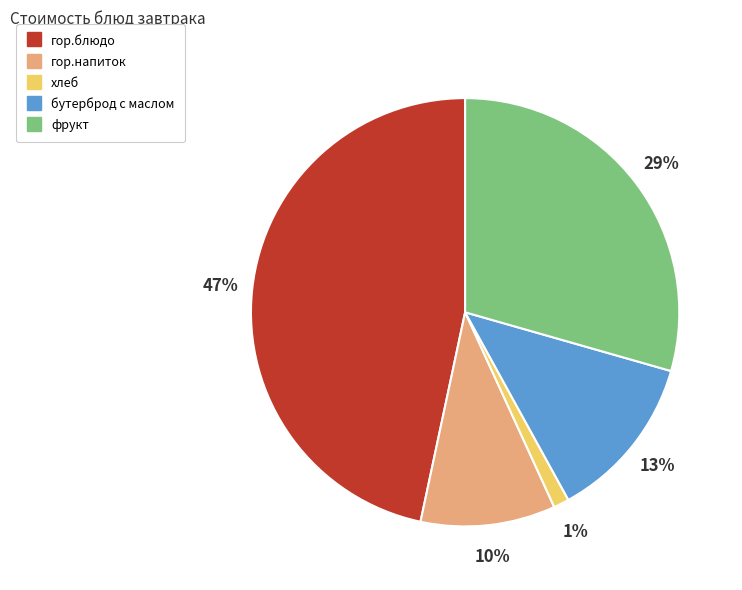

Rank the categories by value from highest to lowest.

гор.блюдо, фрукт, бутерброд с маслом, гор.напиток, хлеб